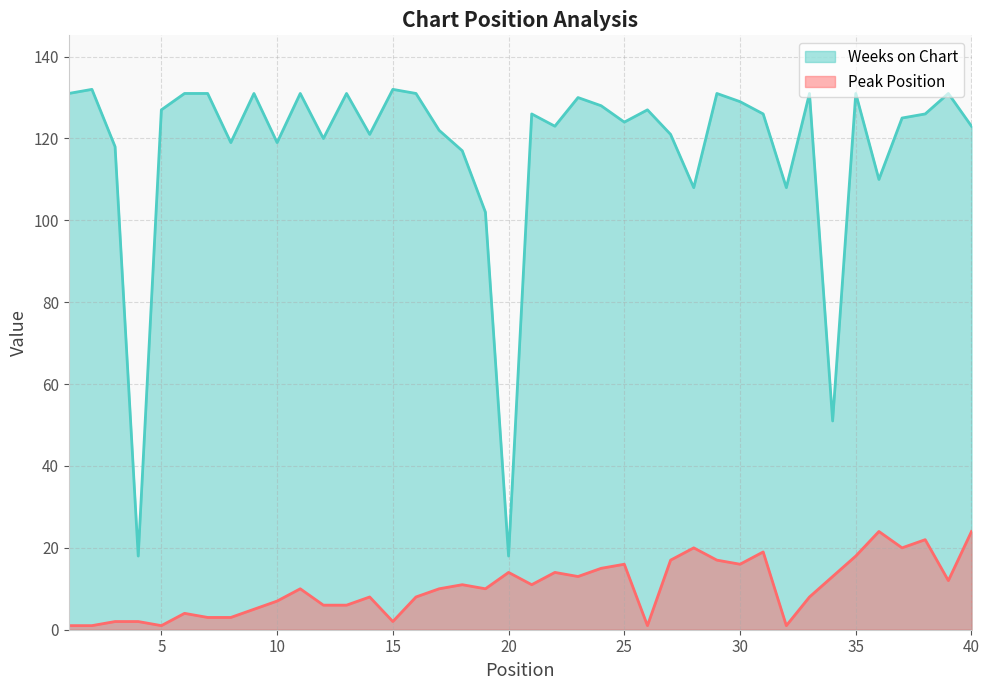

Which has a higher value, 27 or 23?

27